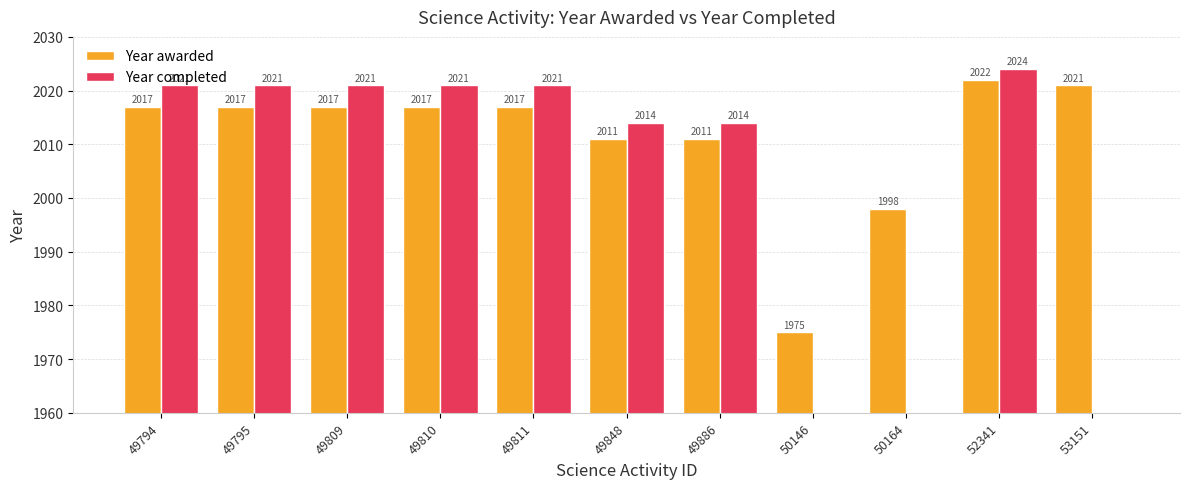

Rank the categories by Year awarded value from lowest to highest.

50146, 50164, 49848, 49886, 49794, 49795, 49809, 49810, 49811, 53151, 52341